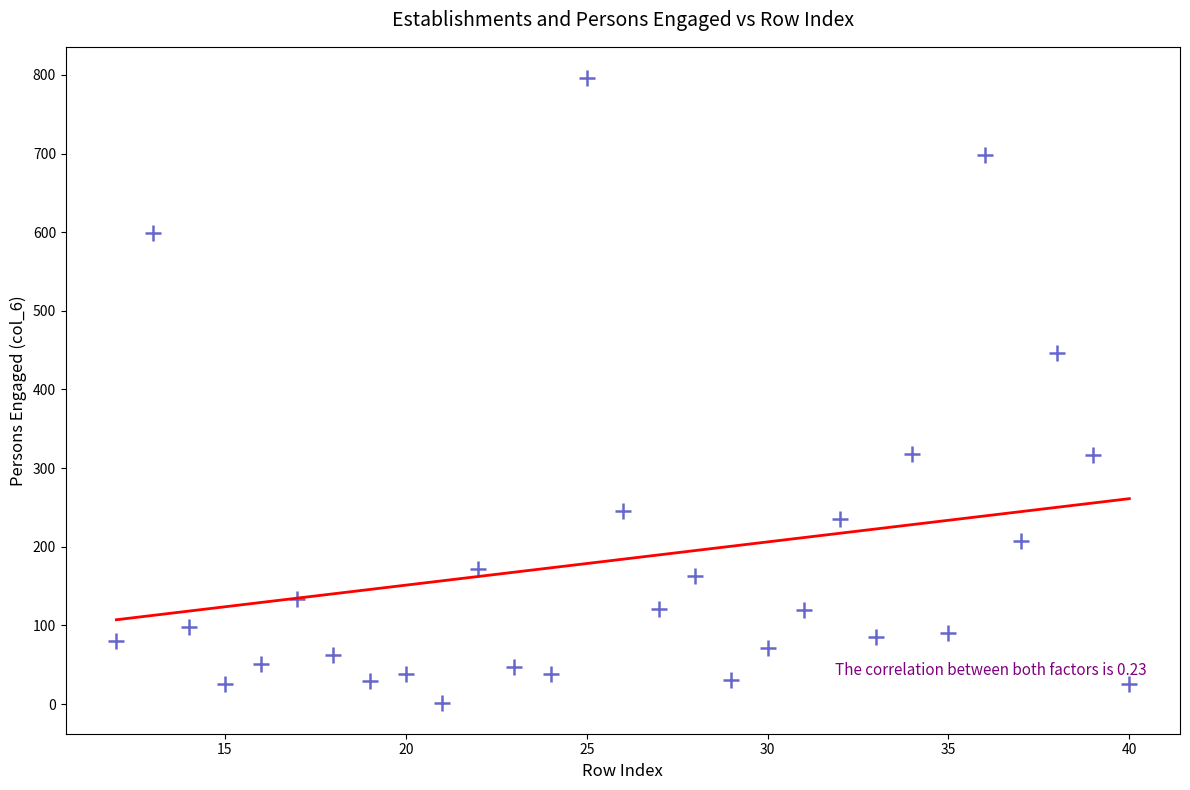

What is the range of Y values (max minus min)?

794